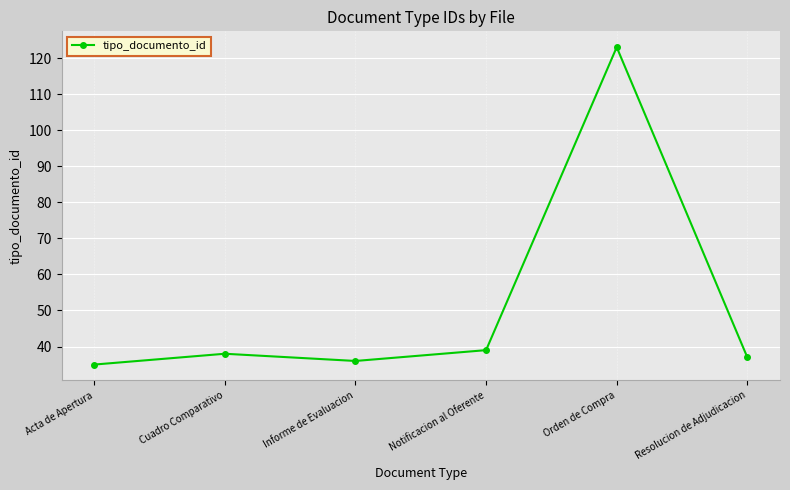

True or false: the data shows 39 at Notificacion al Oferente.

True